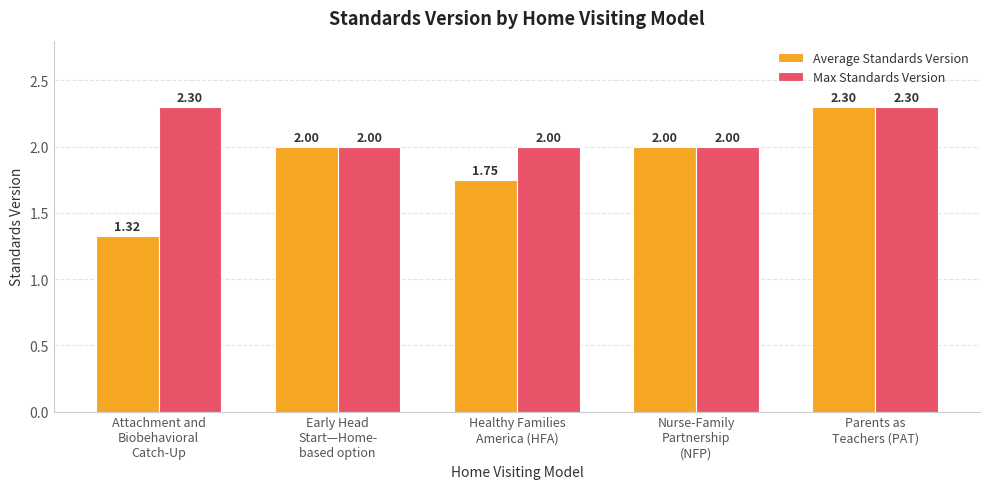

Which series has the largest total across all categories?

Max Standards Version